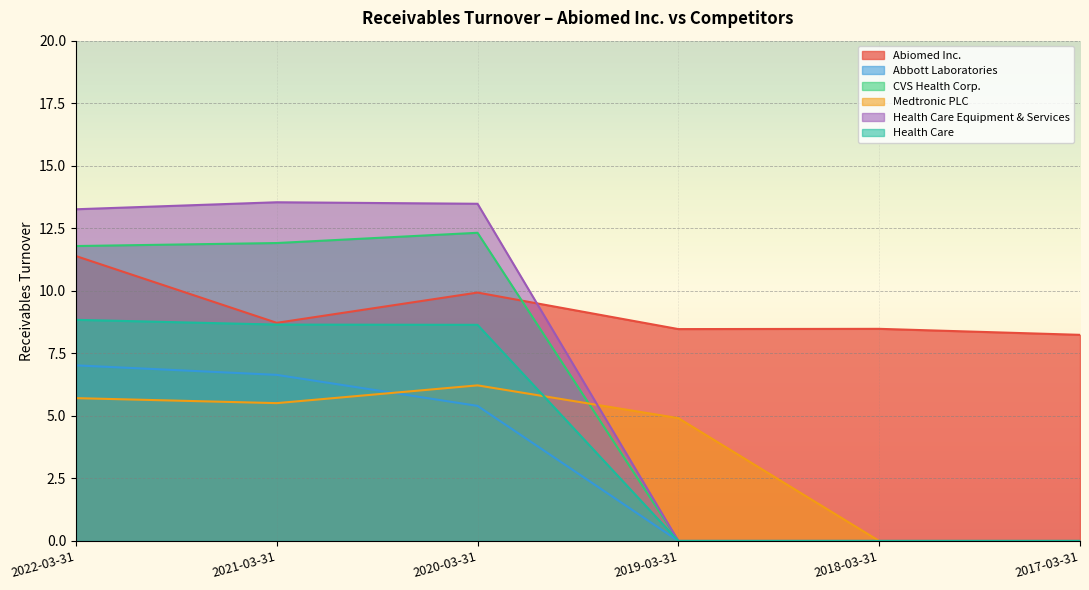

Which category has the highest value in the Abbott Laboratories series?

2022-03-31